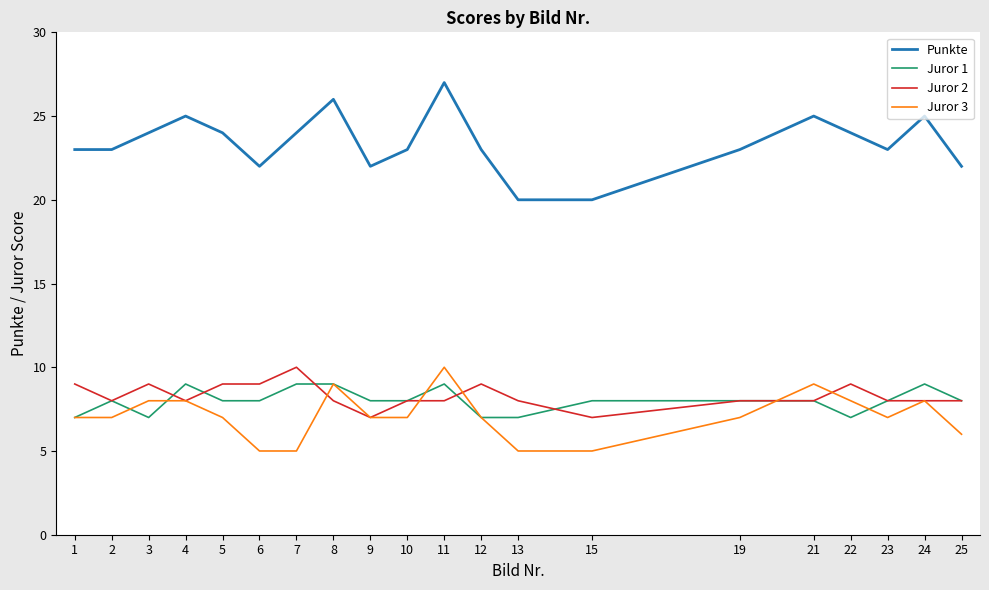

Which series has the largest total across all categories?

Punkte